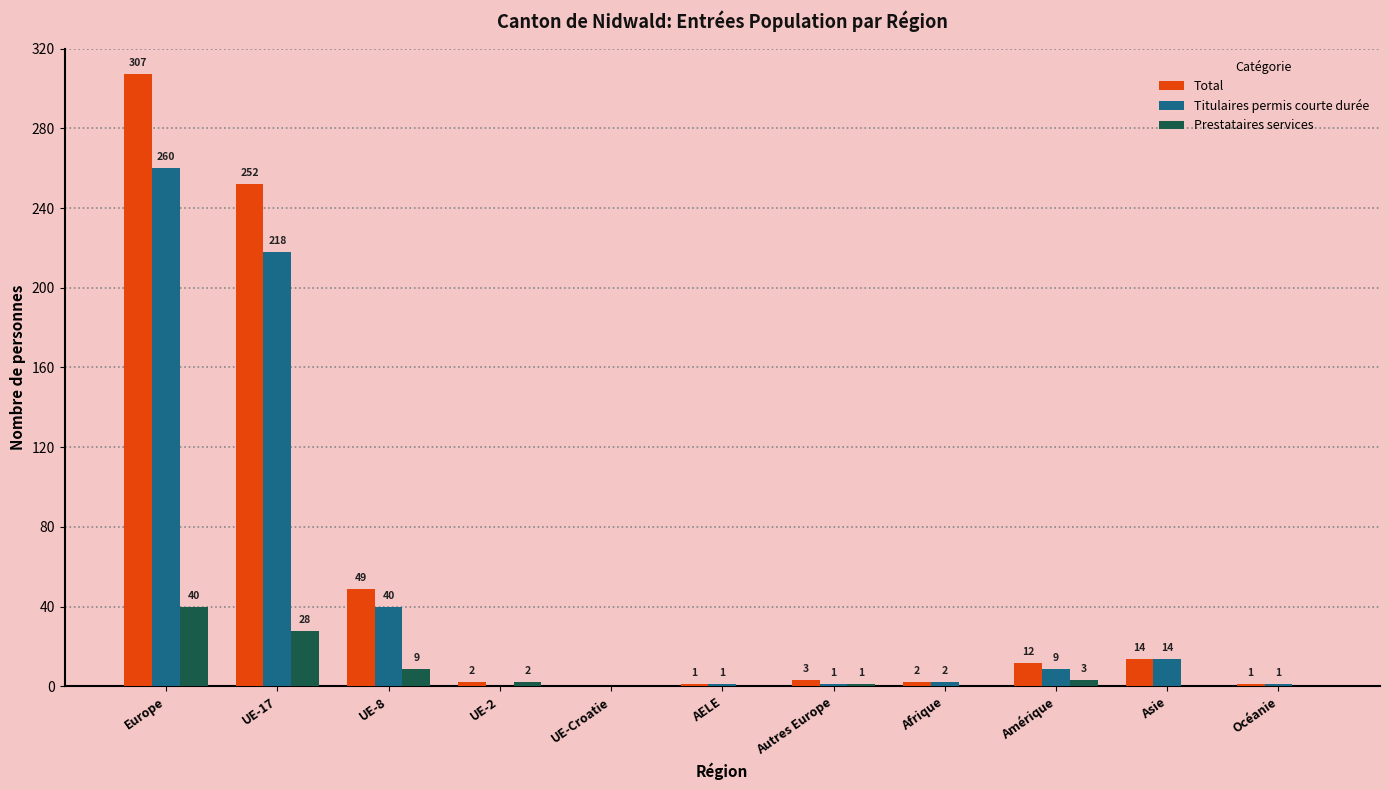

The Total series shows 14 at Asie. True or false?

True